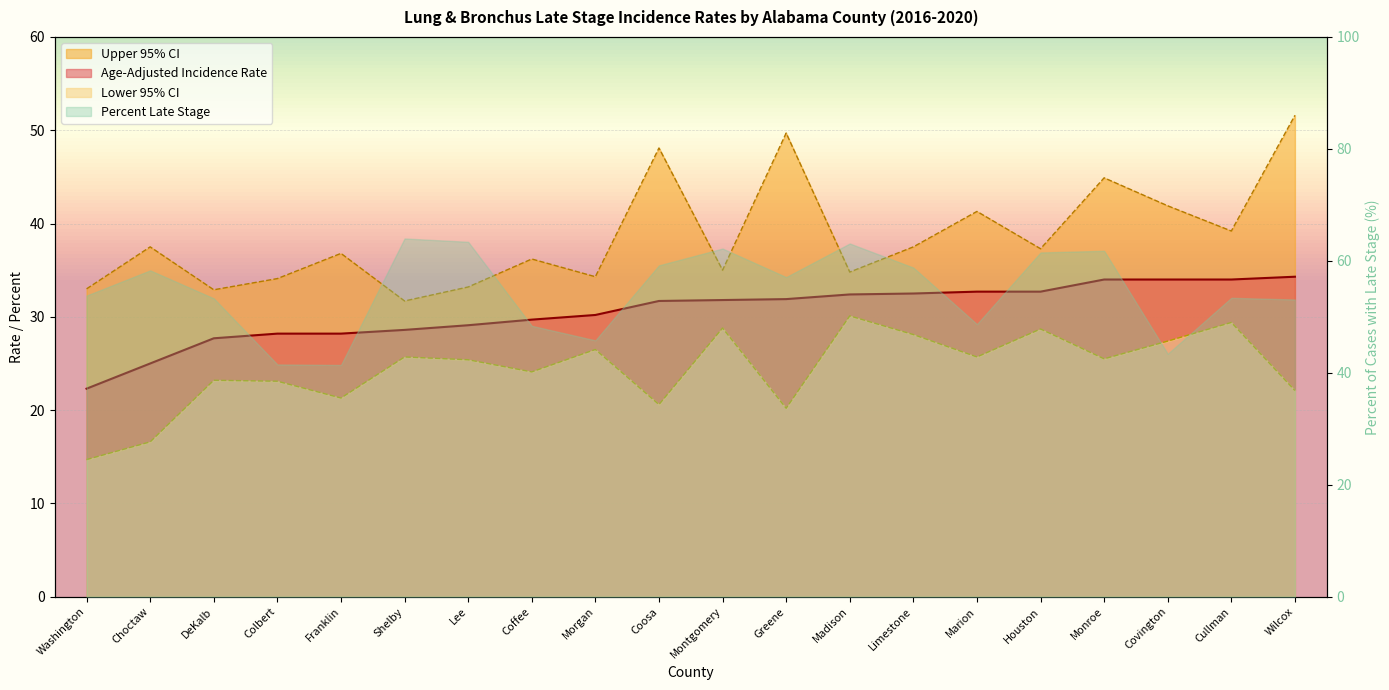

At which label does Upper 95% CI first exceed 37?

Choctaw